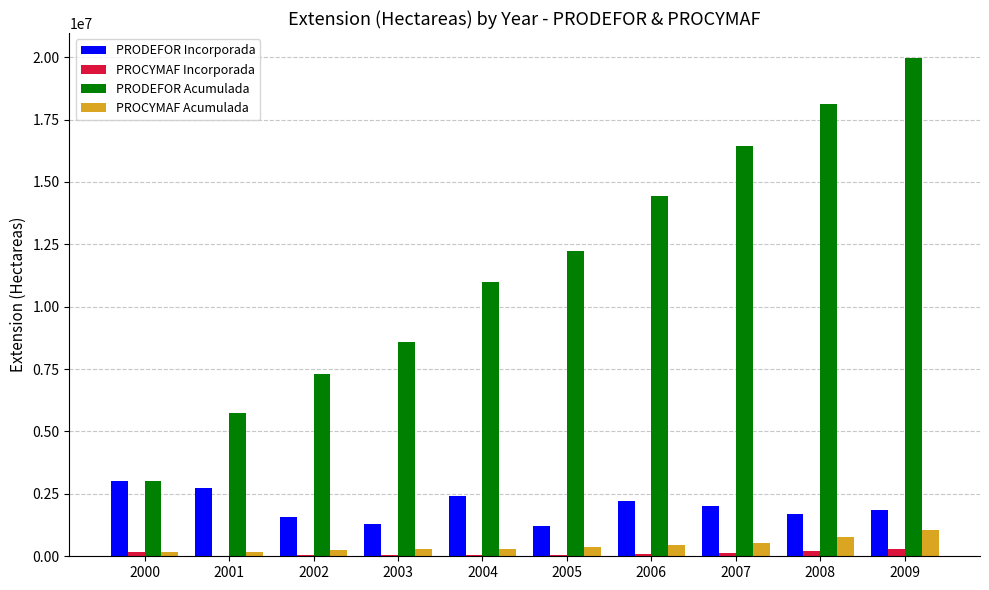

At which category is the sum across all series the highest?

2009